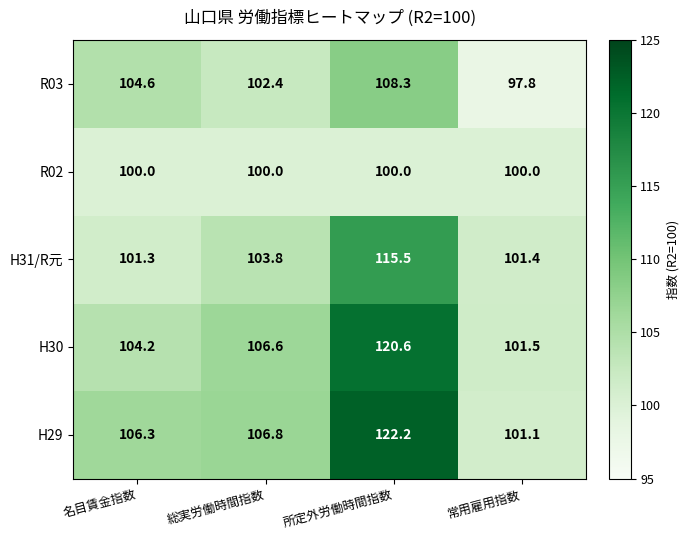

The R03 series shows 97.8 at 常用雇用指数. True or false?

True